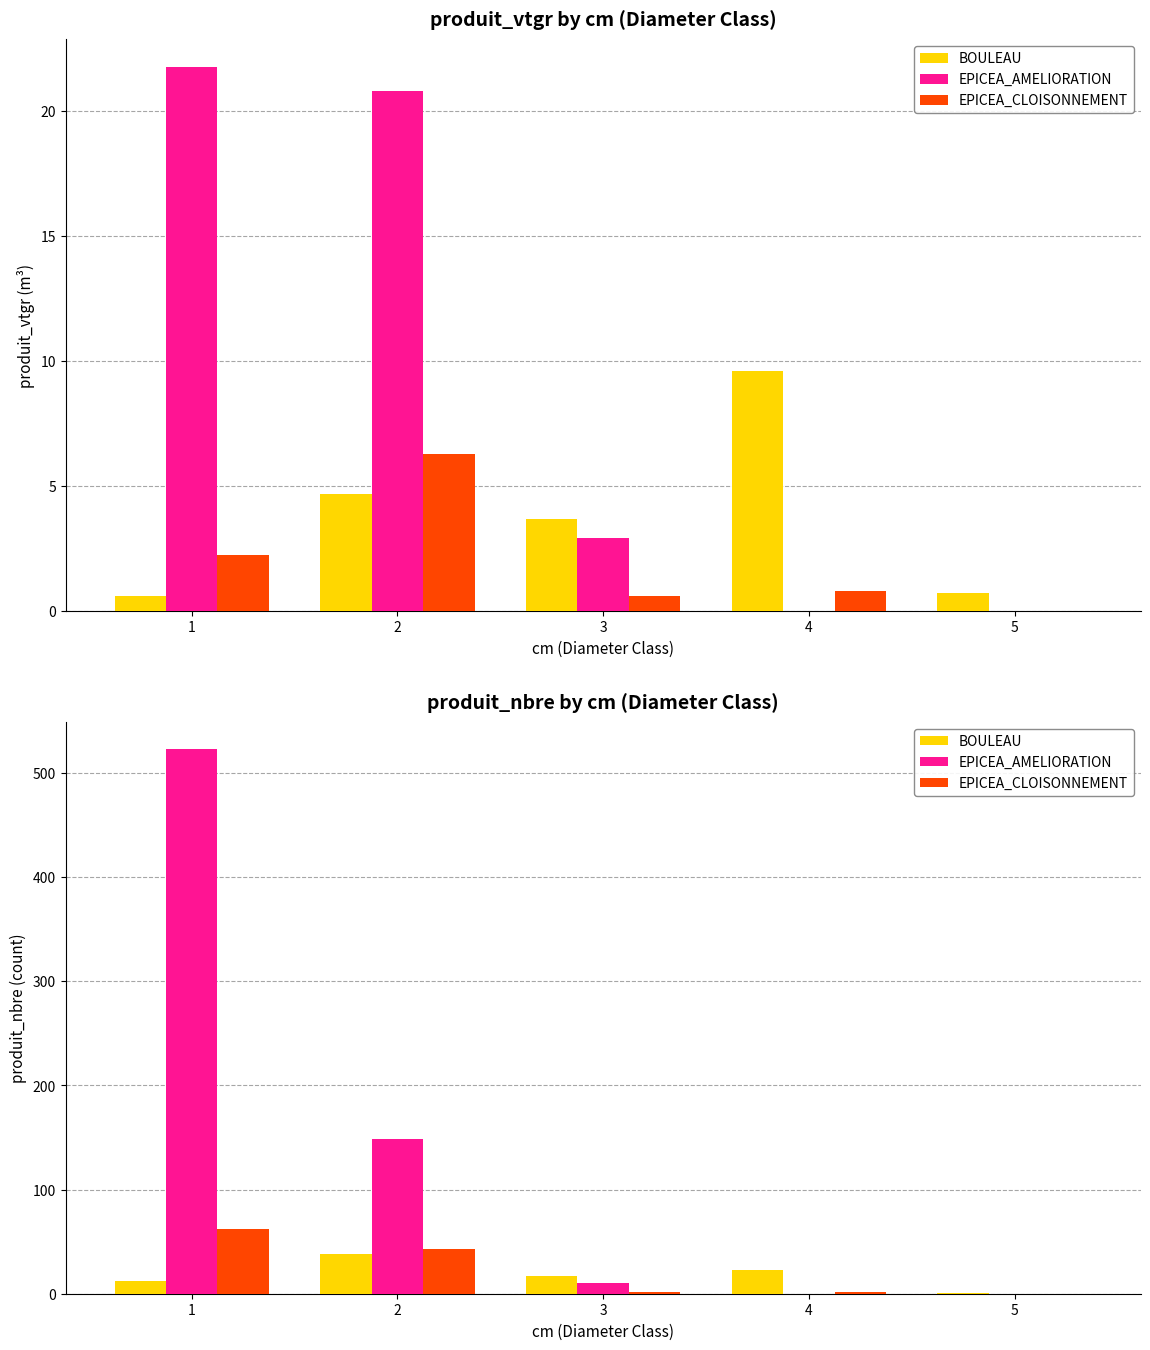

List the series in order of their peak value, lowest first.

BOULEAU, EPICEA_CLOISONNEMENT, EPICEA_AMELIORATION